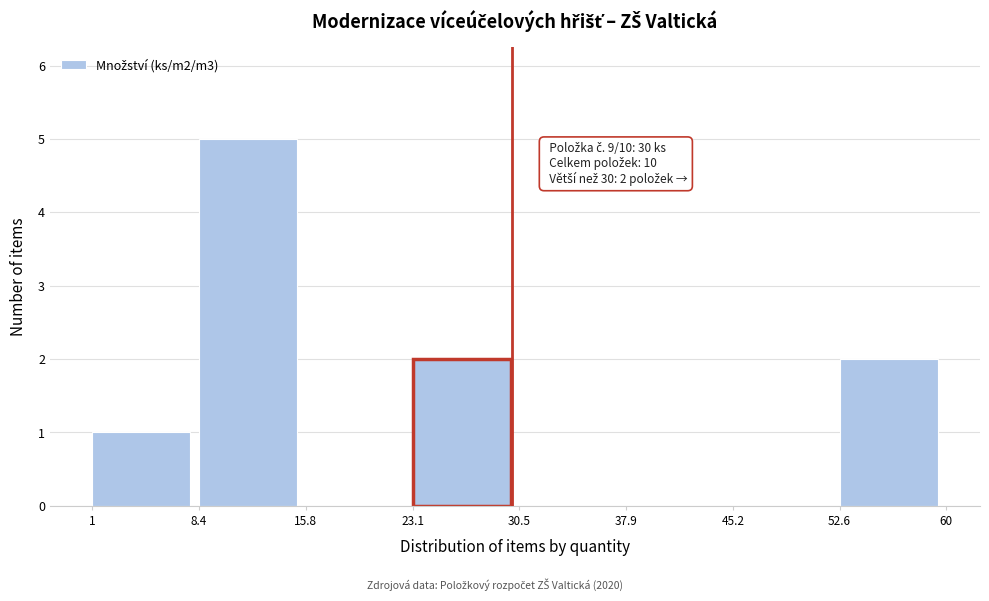

Which range on the x-axis has the tallest bar?

8.4 to 15.8